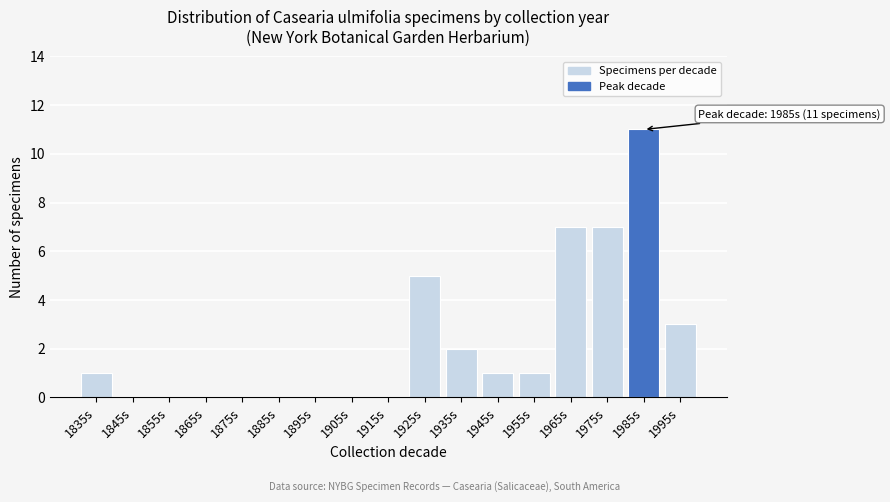

Reading left to right, what are all the values shown in this chart?

1835s=1	1845s=0	1855s=0	1865s=0	1875s=0	1885s=0	1895s=0	1905s=0	1915s=0	1925s=5	1935s=2	1945s=1	1955s=1	1965s=7	1975s=7	1985s=11	1995s=3